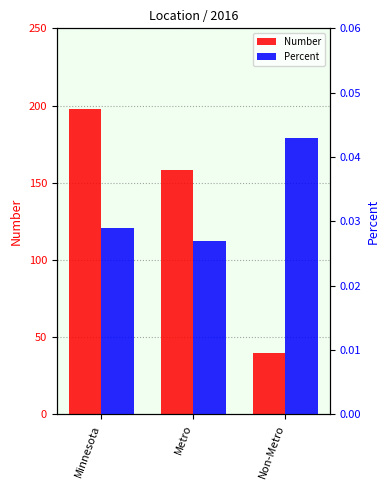

At Non-Metro, list the series in order from smallest to largest.

Percent, Number